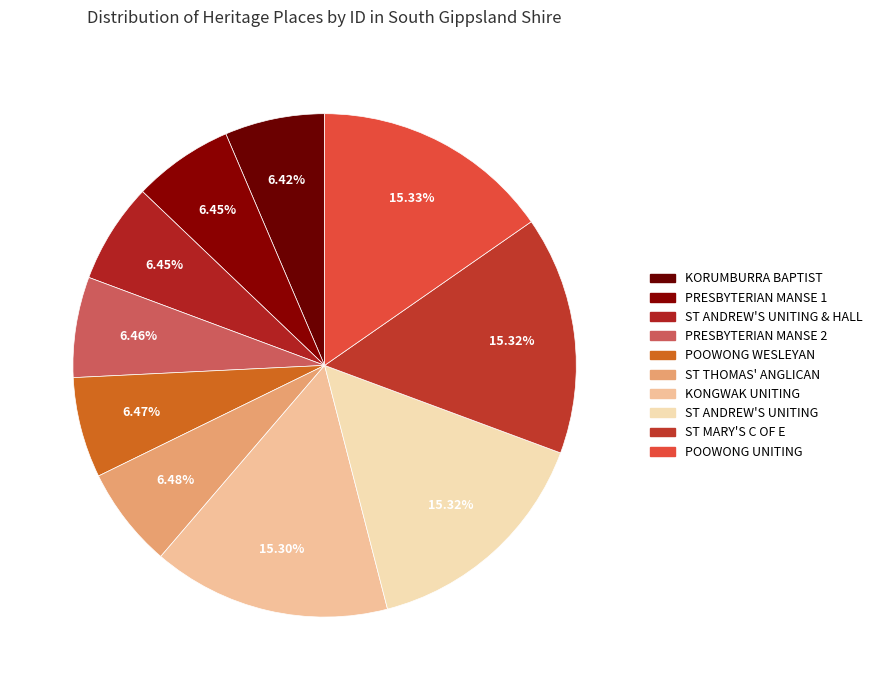

How many segments does this pie chart have?

10